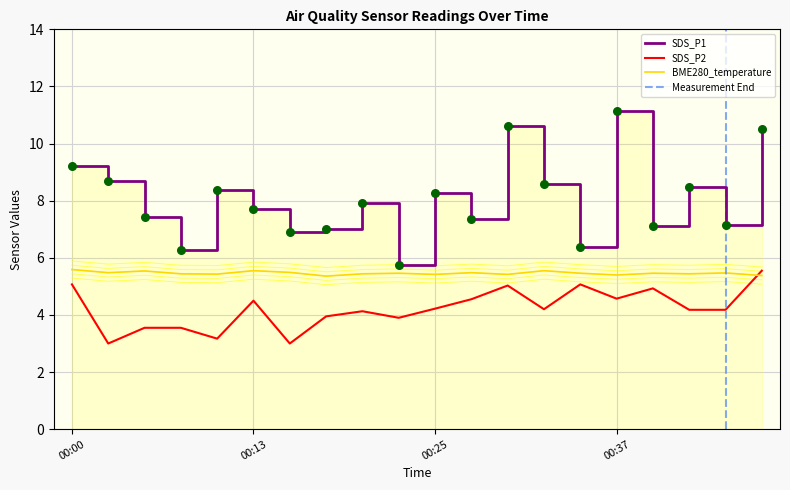

What is the total value across all series at 00:00?

19.6